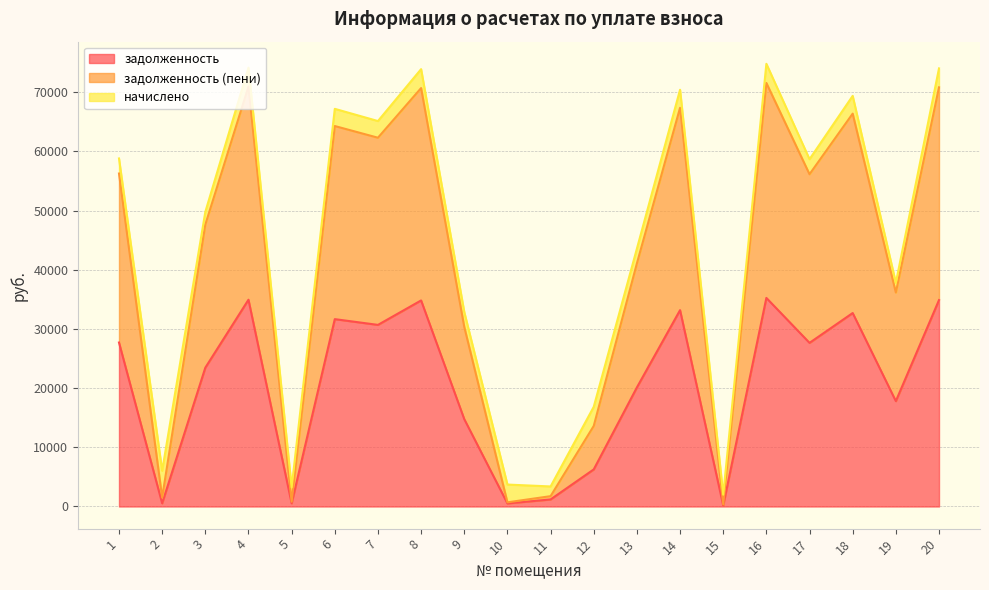

True or false: задолженность has a value of 13408.5 at 13.

False